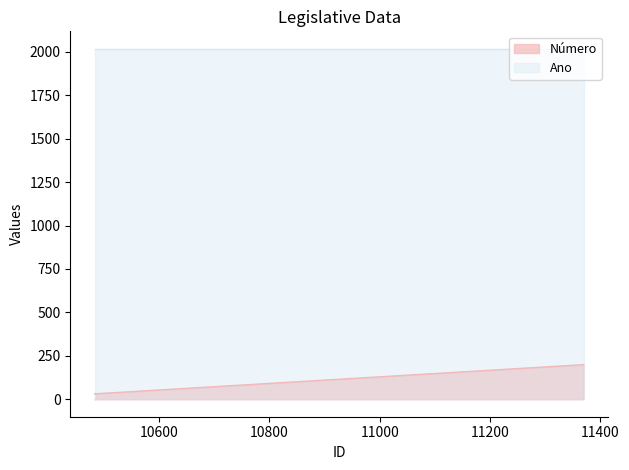

Does the chart have visible grid lines?

No